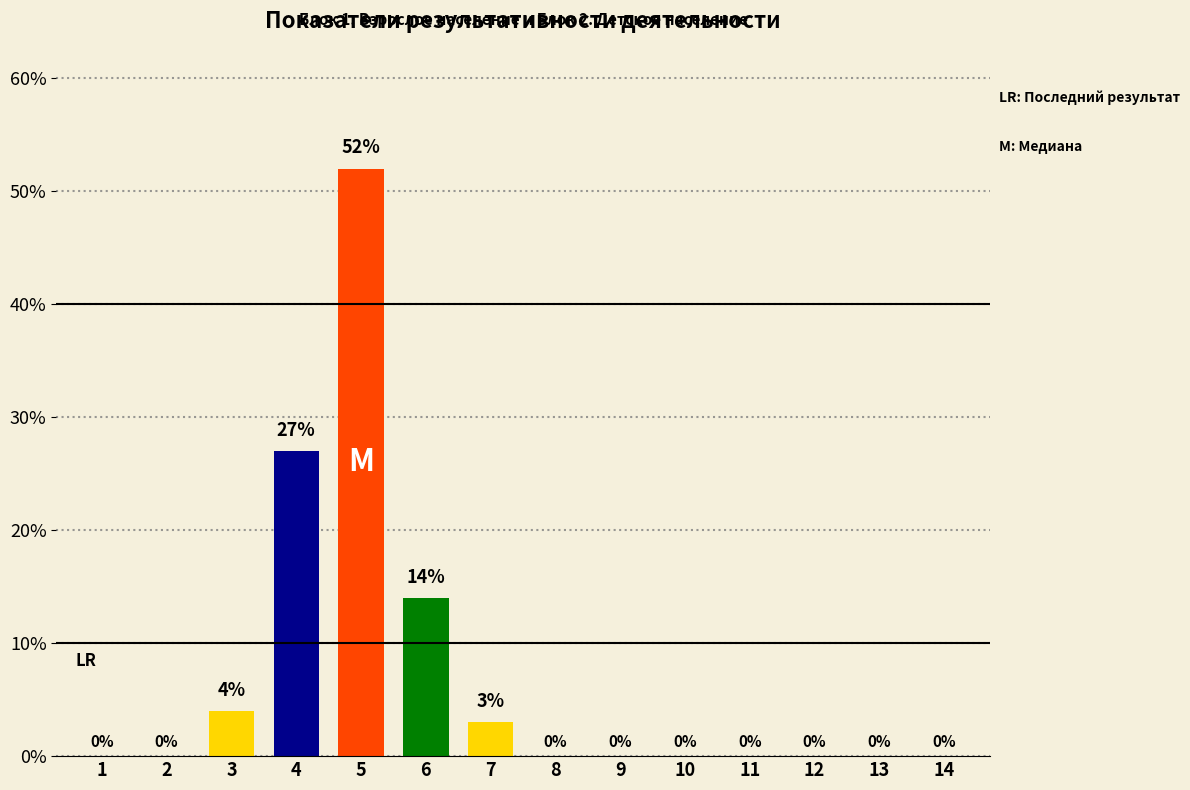

Reading right to left, list all the values displayed in this chart.

0	0	0	0	0	0	0	3	14	52	27	4	0	0